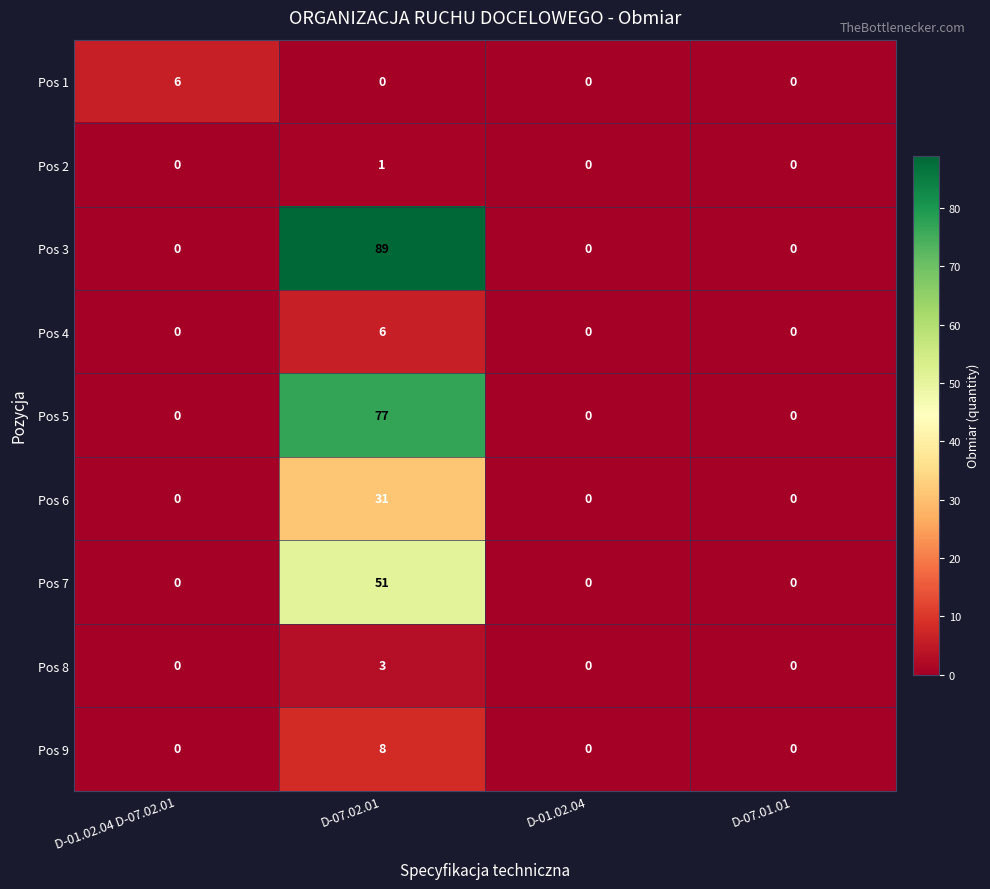

Between D-01.02.04 D-07.02.01 and D-07.01.01, which series saw the biggest shift?

Pos 1